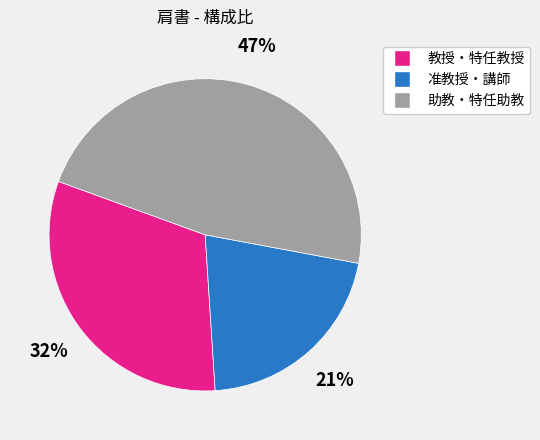

Which has a higher value, 助教・特任助教 or 教授・特任教授?

助教・特任助教